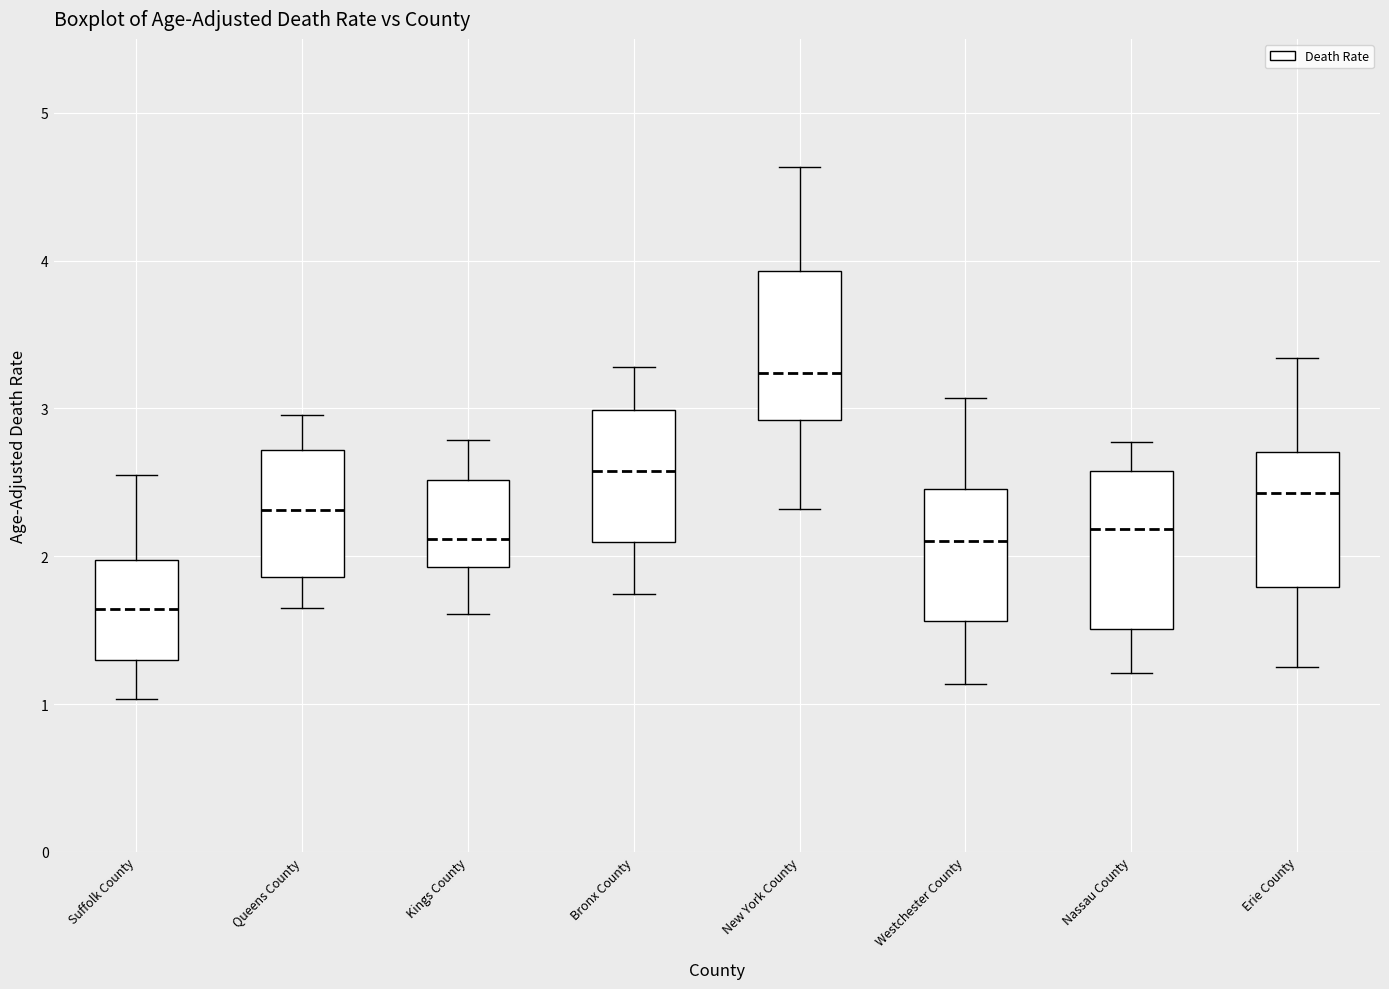

Reading left to right, read every box against the y-axis: the position of its median line, the range the box covers, and the ends of its whiskers. The values are not printed on the chart, so give them approximately, as read against the axis.

Suffolk County: median 1.6, box 1.3 to 2.0, whiskers 1.0 to 2.6
Queens County: median 2.3, box 1.9 to 2.7, whiskers 1.6 to 3.0
Kings County: median 2.1, box 1.9 to 2.5, whiskers 1.6 to 2.8
Bronx County: median 2.6, box 2.1 to 3.0, whiskers 1.7 to 3.3
New York County: median 3.2, box 2.9 to 3.9, whiskers 2.3 to 4.6
Westchester County: median 2.1, box 1.6 to 2.5, whiskers 1.1 to 3.1
Nassau County: median 2.2, box 1.5 to 2.6, whiskers 1.2 to 2.8
Erie County: median 2.4, box 1.8 to 2.7, whiskers 1.3 to 3.3